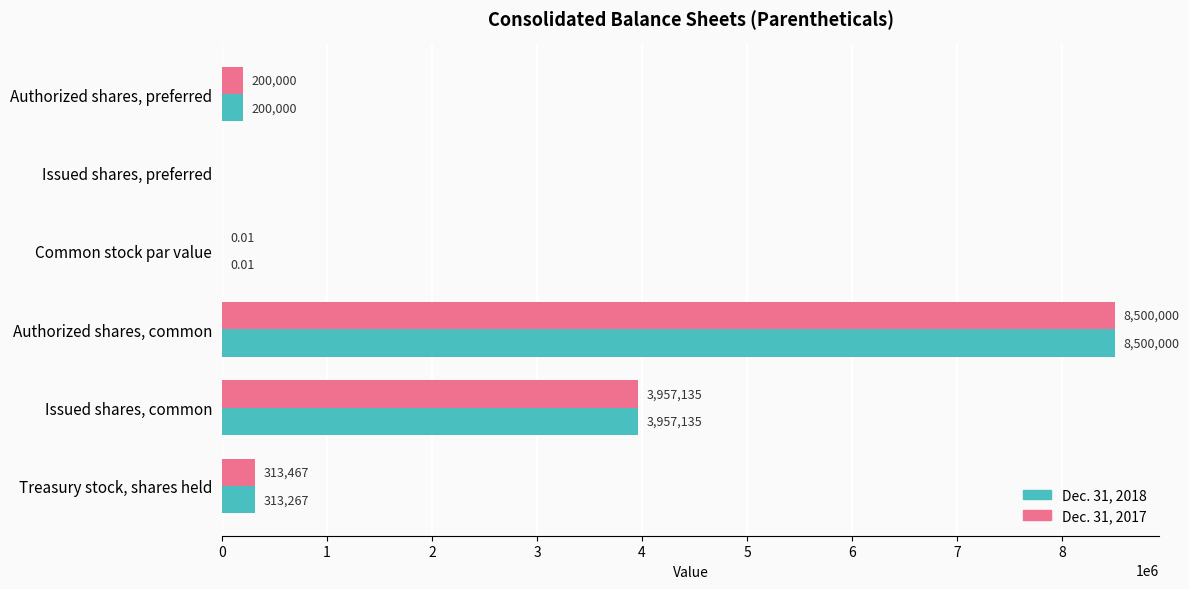

Which label corresponds to the largest value in the chart?

Authorized shares, common